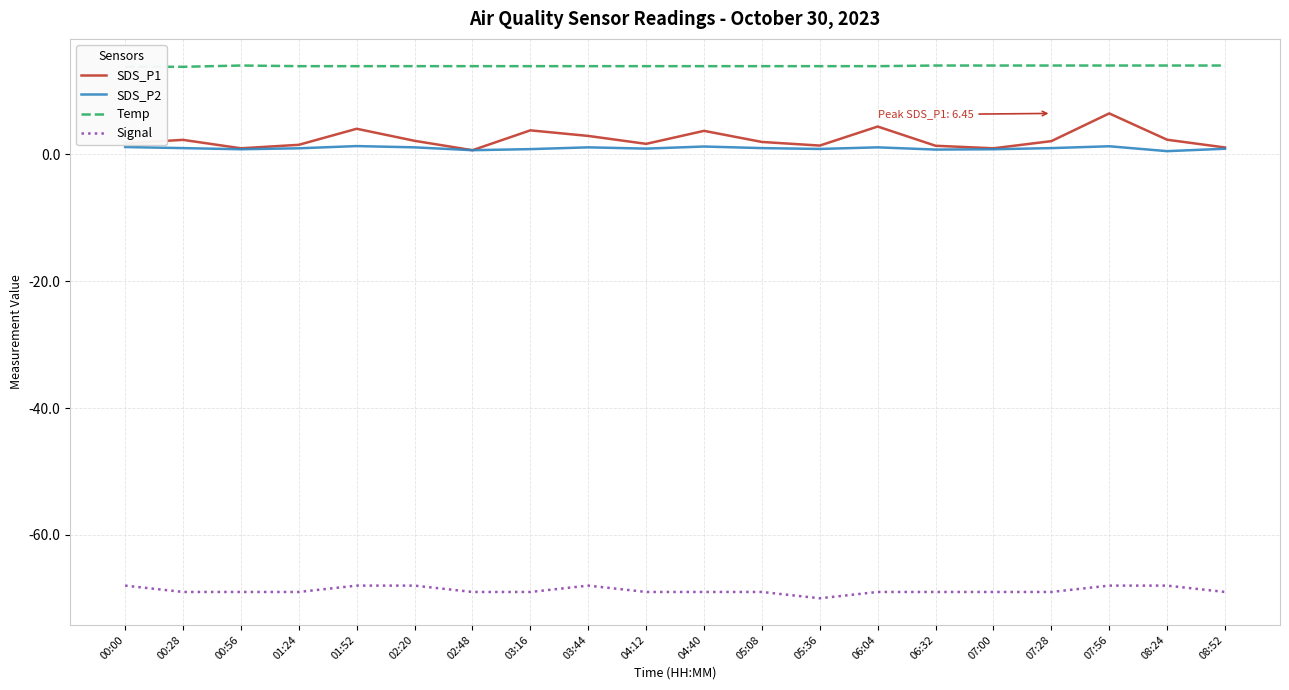

What is the value of the SDS_P1 point at the 10th from the left?

1.6